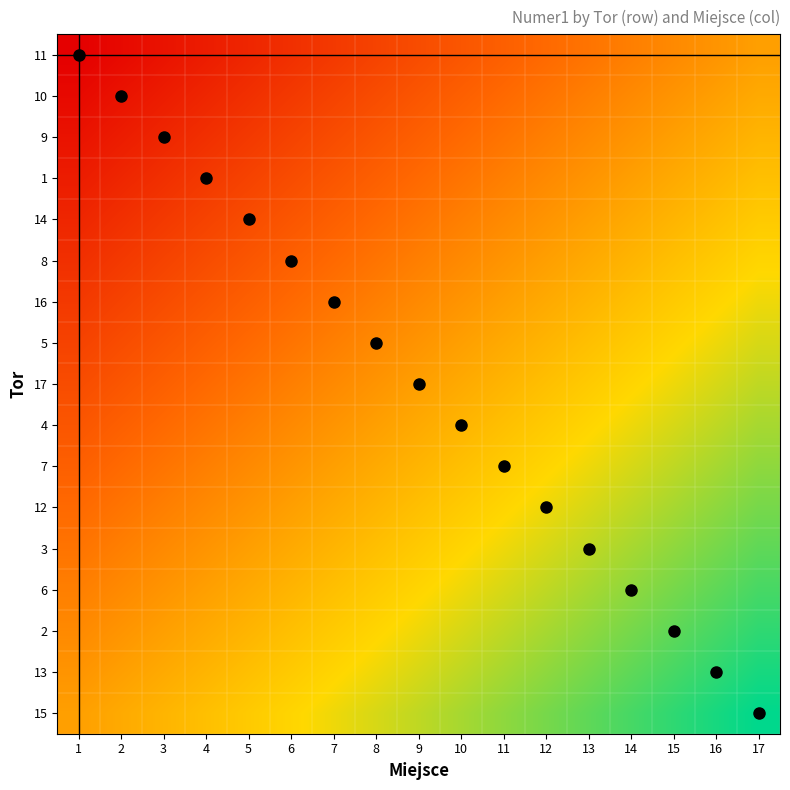

Which has a higher value, 3 or 14?

14